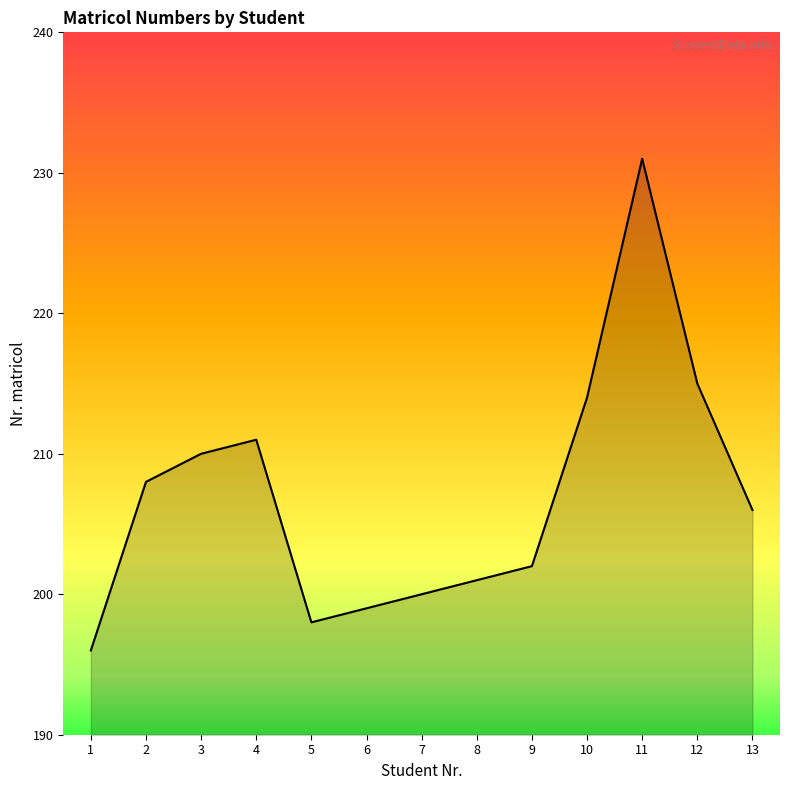

What is the difference between the values at 8 and 10?

13